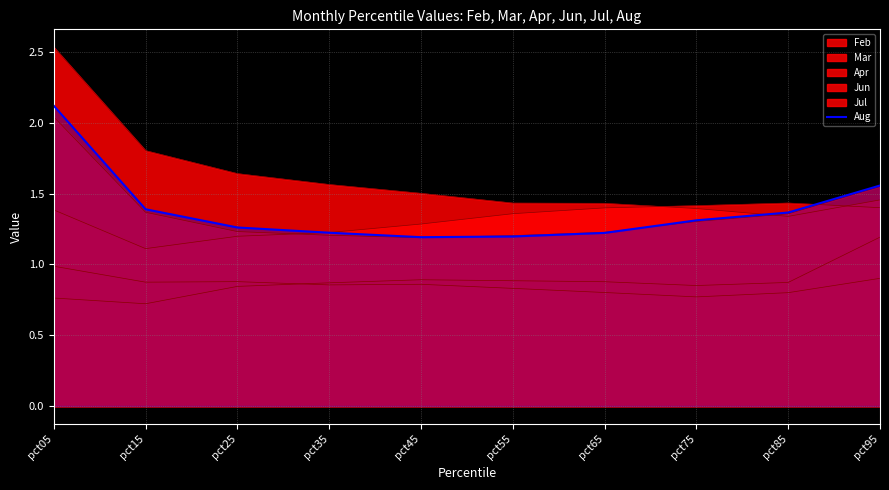

Which label corresponds to the largest value in the chart?

pct05